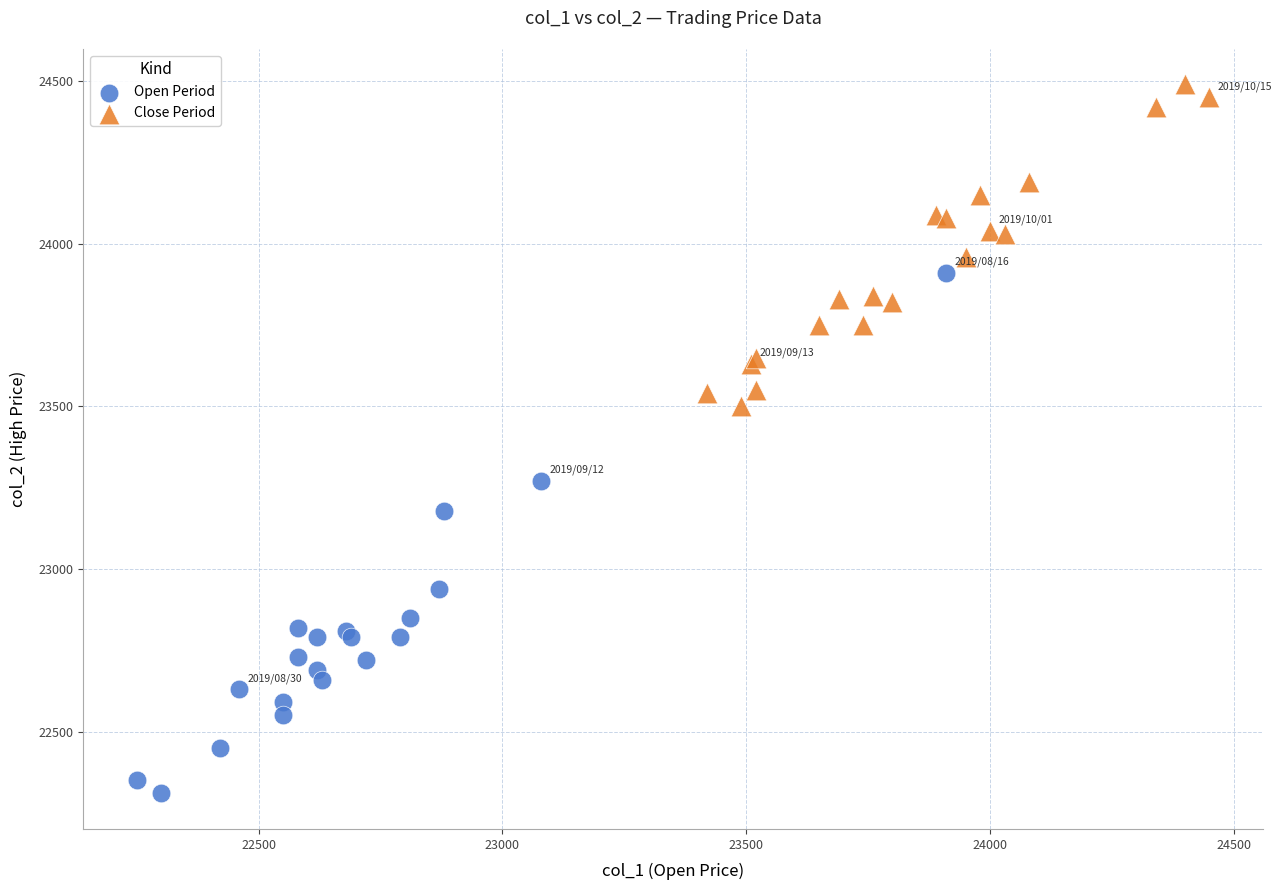

Which series contains the lowest Y value?

Open Period